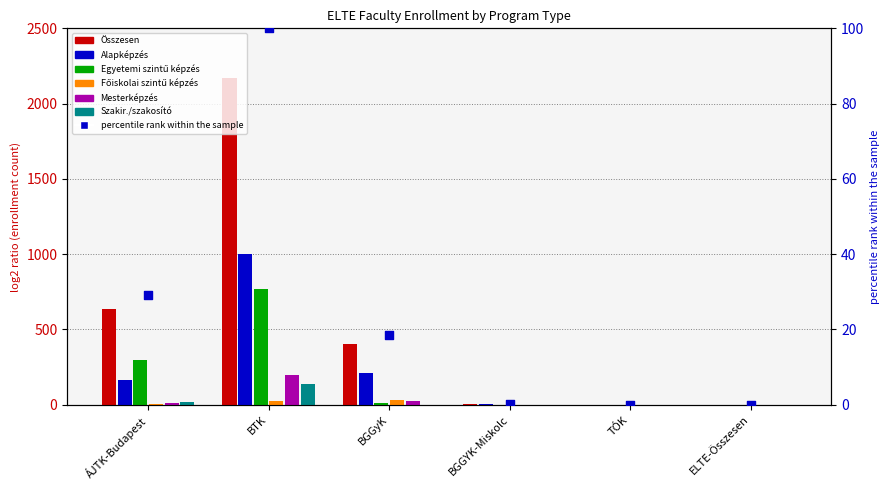

What are all the series names shown in the legend?

Összesen, Alapképzés, Egyetemi szintű képzés, Főiskolai szintű képzés, Mesterképzés, Szakir./szakosító